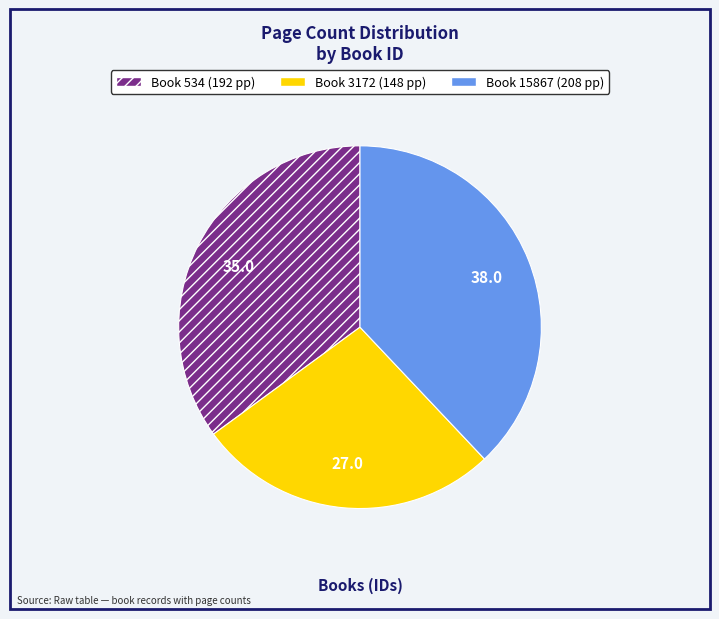

Is there any slice that represents more than half of the pie?

No